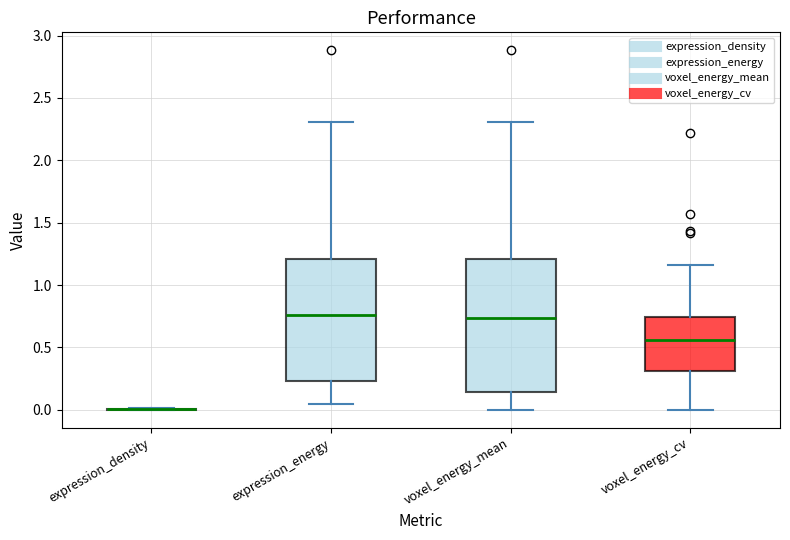

Reading left to right, transcribe this box plot: for each box, give where its median line is, the range the box spans, and where its two whiskers end, as read against the y-axis. The values are not printed on the chart, so give them approximately, as read against the axis.

expression_density: box collapsed to a line at 0.00, whiskers 0.00 to 0.00
expression_energy: median 0.75, box 0.25 to 1.20, whiskers 0.05 to 2.30
voxel_energy_mean: median 0.75, box 0.15 to 1.20, whiskers 0.00 to 2.30
voxel_energy_cv: median 0.55, box 0.30 to 0.75, whiskers 0.00 to 1.15